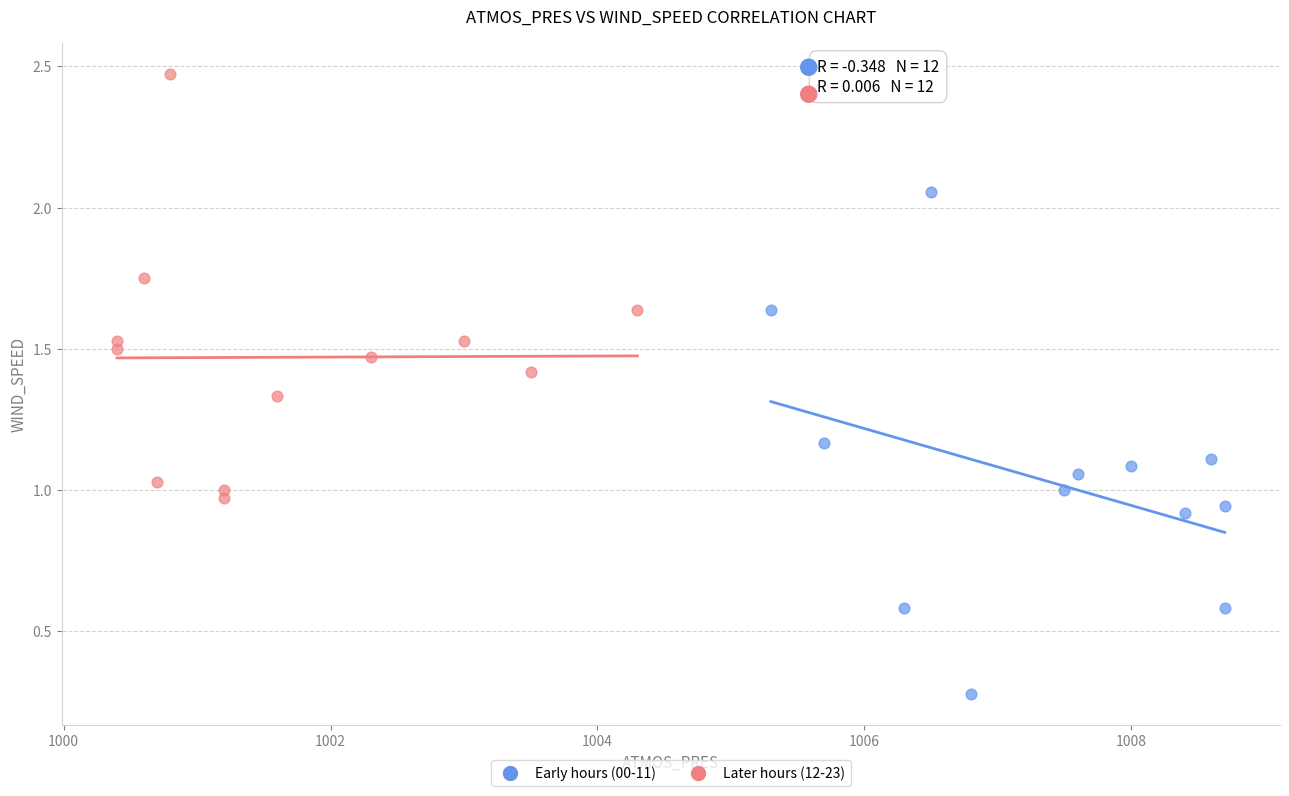

Which series contains the highest Y value?

Later hours (12-23)